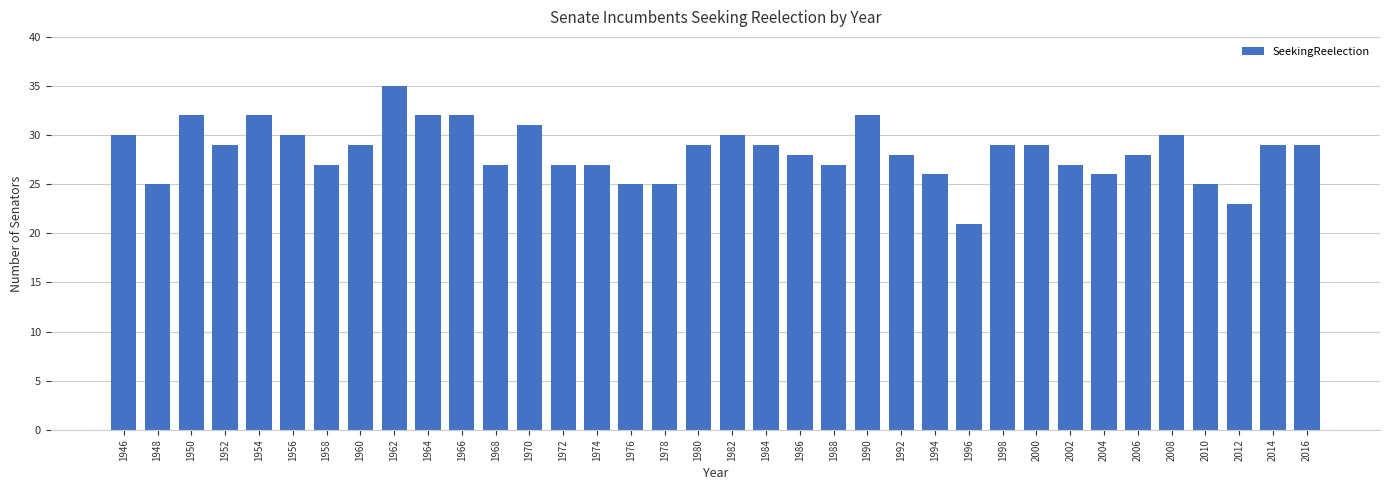

How many data points does each series have?

36